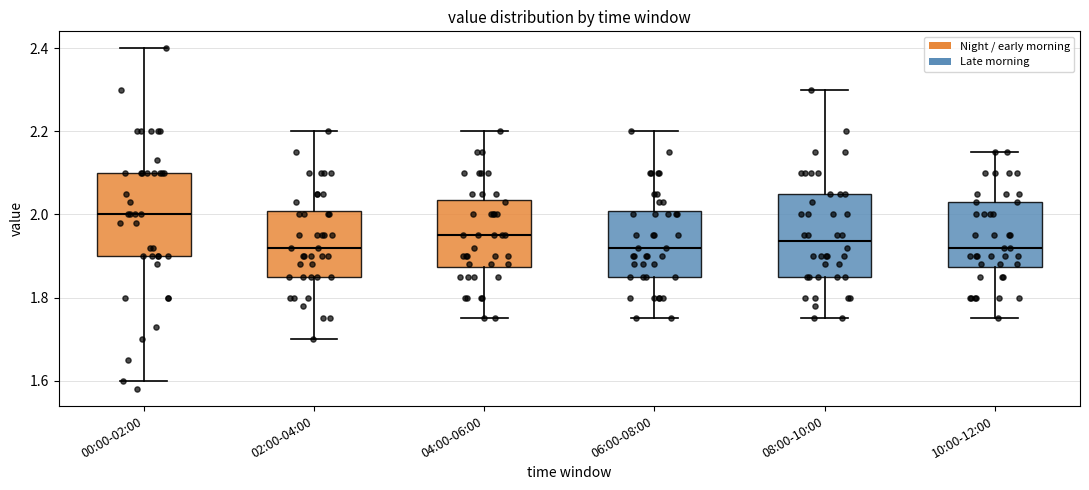

Reading left to right, read every box against the y-axis: the position of its median line, the range the box covers, and the ends of its whiskers. The values are not printed on the chart, so give them approximately, as read against the axis.

00:00-02:00: median 2.00, box 1.90 to 2.10, whiskers 1.60 to 2.40
02:00-04:00: median 1.92, box 1.86 to 2.00, whiskers 1.70 to 2.20
04:00-06:00: median 1.96, box 1.88 to 2.04, whiskers 1.76 to 2.20
06:00-08:00: median 1.92, box 1.86 to 2.00, whiskers 1.76 to 2.20
08:00-10:00: median 1.94, box 1.86 to 2.06, whiskers 1.76 to 2.30
10:00-12:00: median 1.92, box 1.88 to 2.04, whiskers 1.76 to 2.16